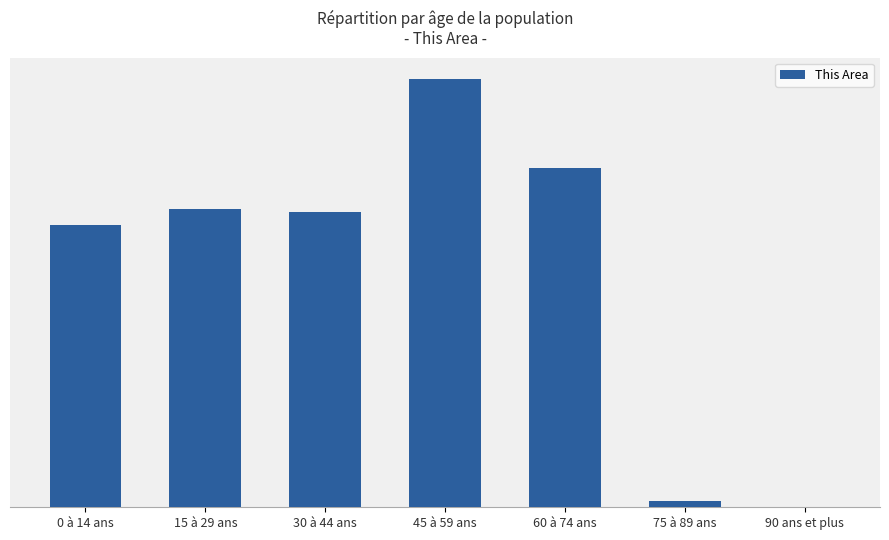

Reading left to right, what are all the values shown in this chart?

0 à 14 ans=7011	15 à 29 ans=7407	30 à 44 ans=7344	45 à 59 ans=10651	60 à 74 ans=8449	75 à 89 ans=150	90 ans et plus=15